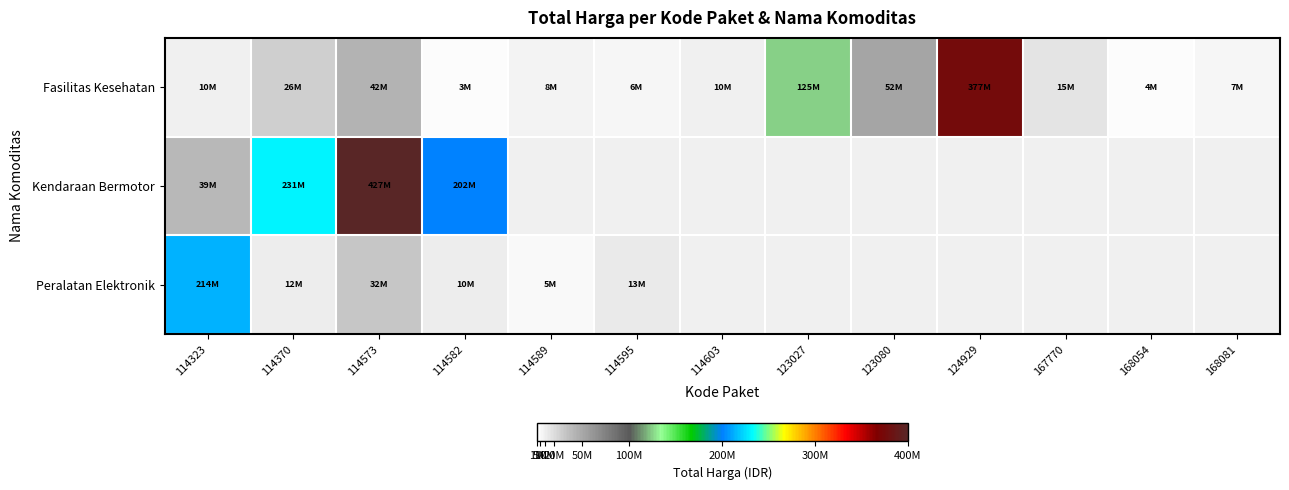

At which label is Kendaraan Bermotor closest to 232755000?

114370